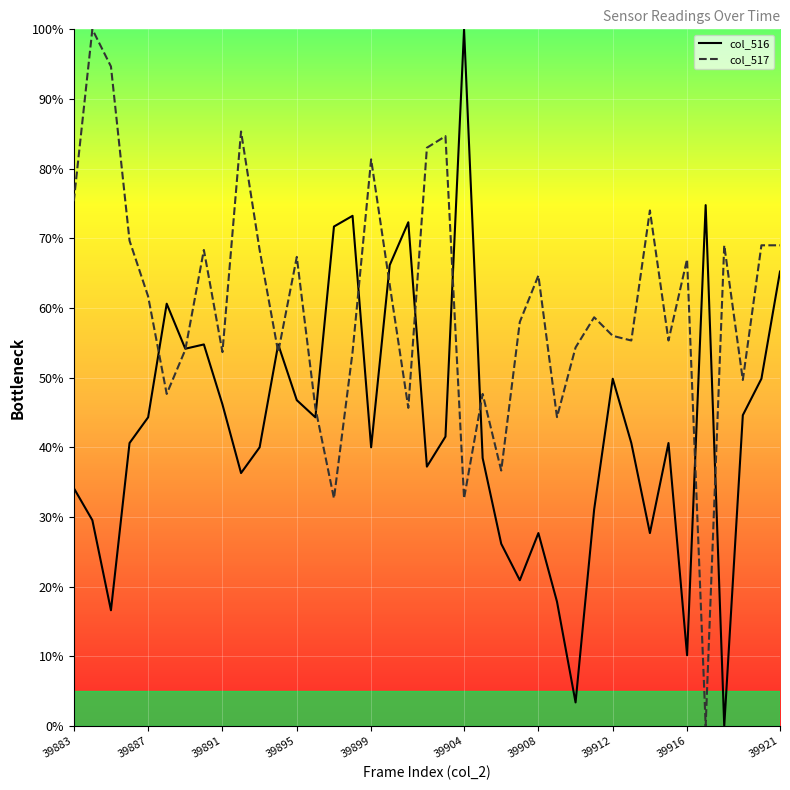

Rank the series by their average value, from lowest to highest.

col_516, col_517